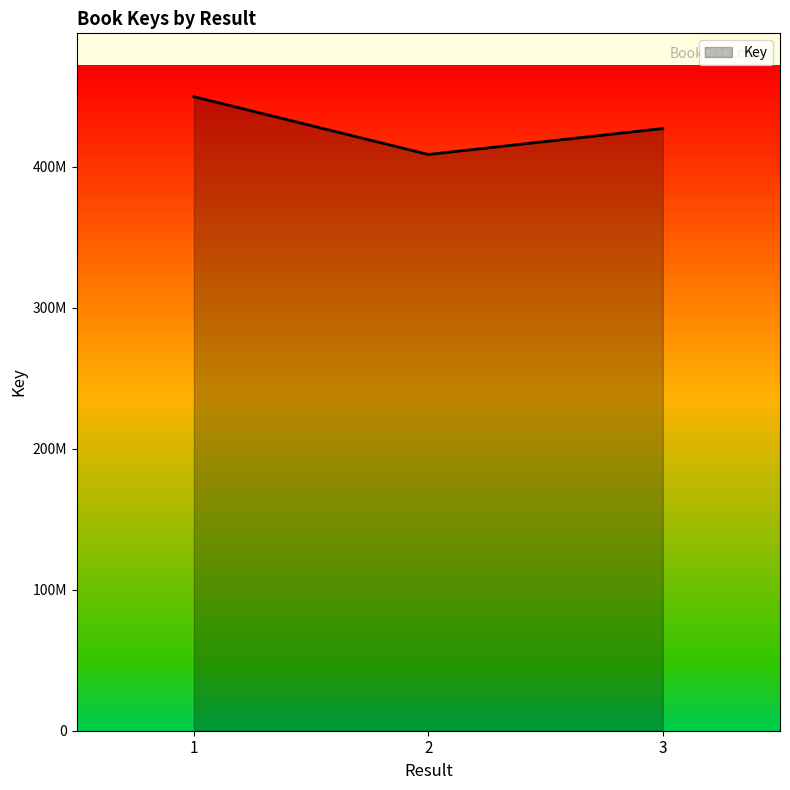

Does the chart display data point markers on the line(s)?

No